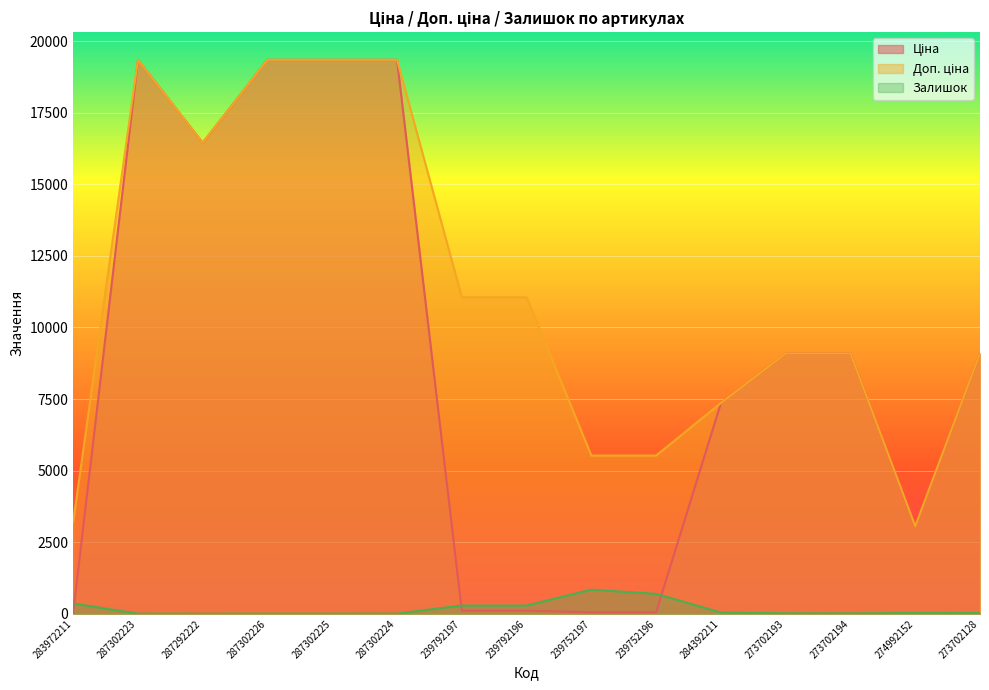

What is the label of the 5th point from the right?

284392211